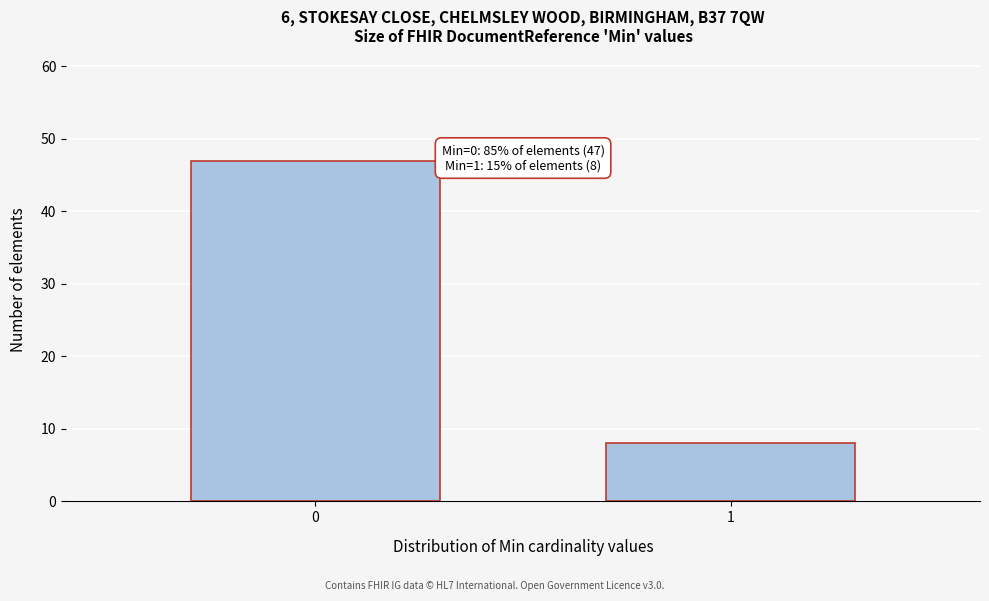

Reading left to right, list all the values displayed in this chart.

47	8